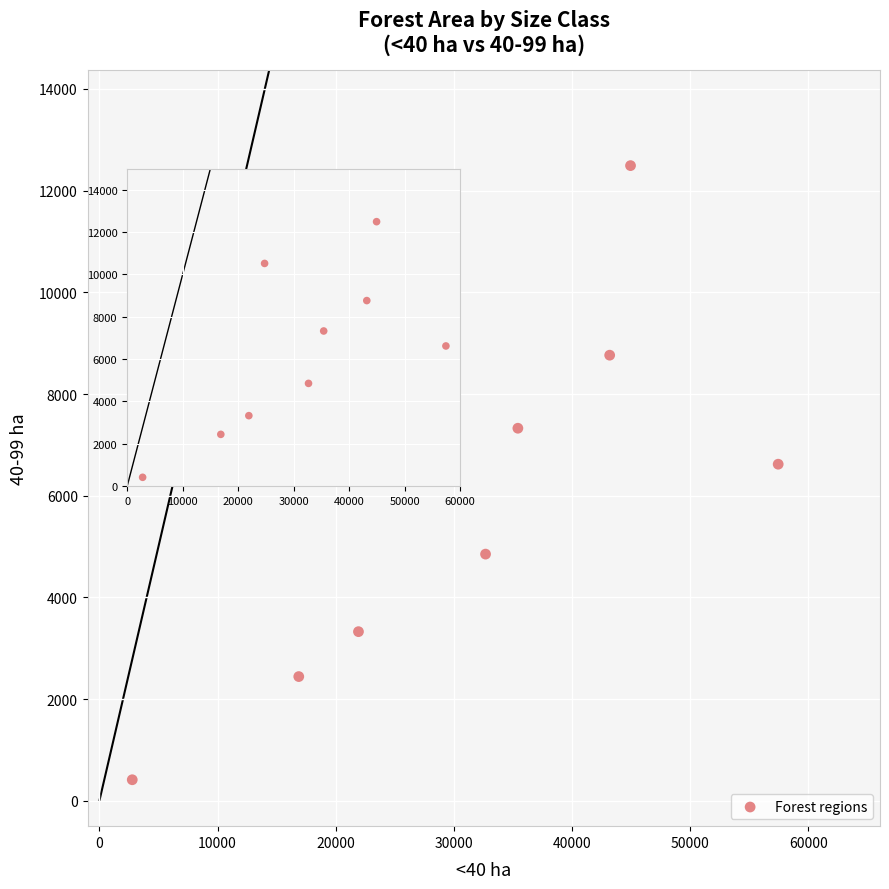

What is the average X value?

31118.9